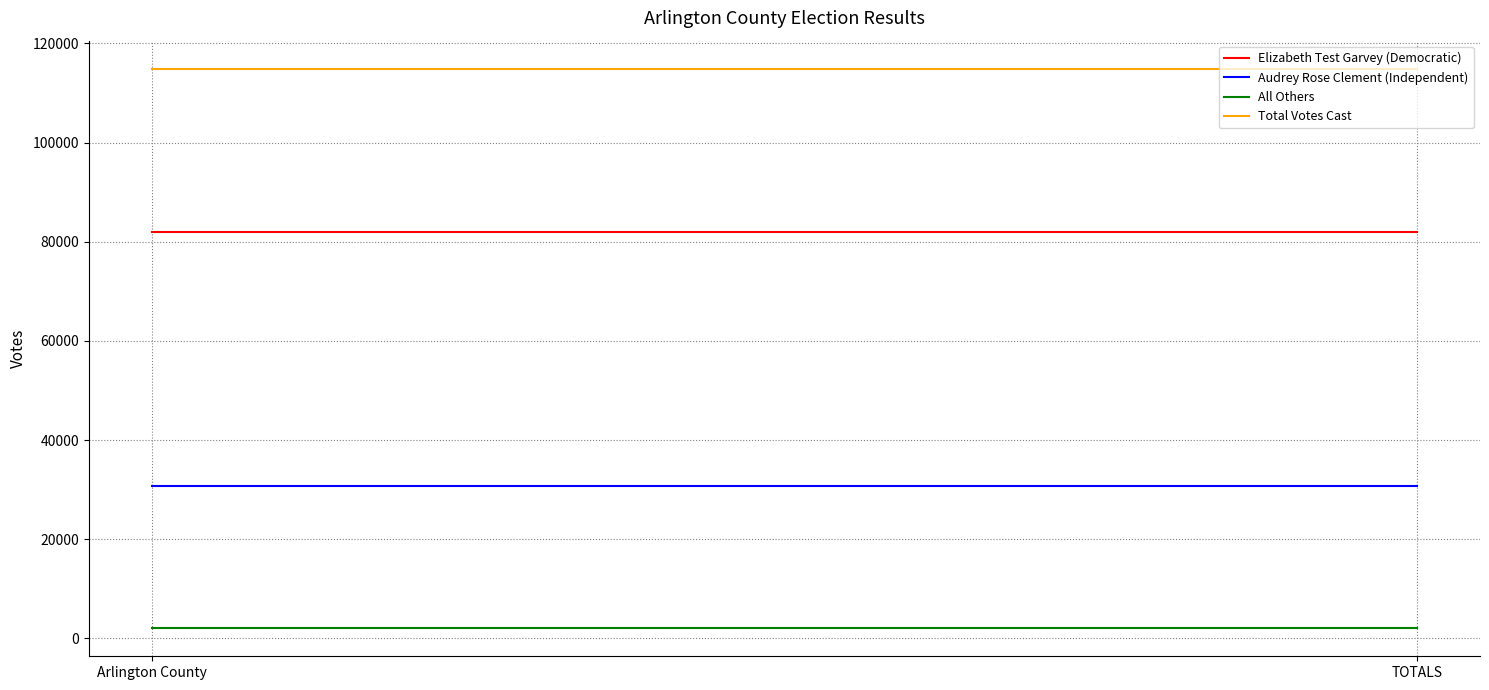

How many lines are shown in the chart?

4